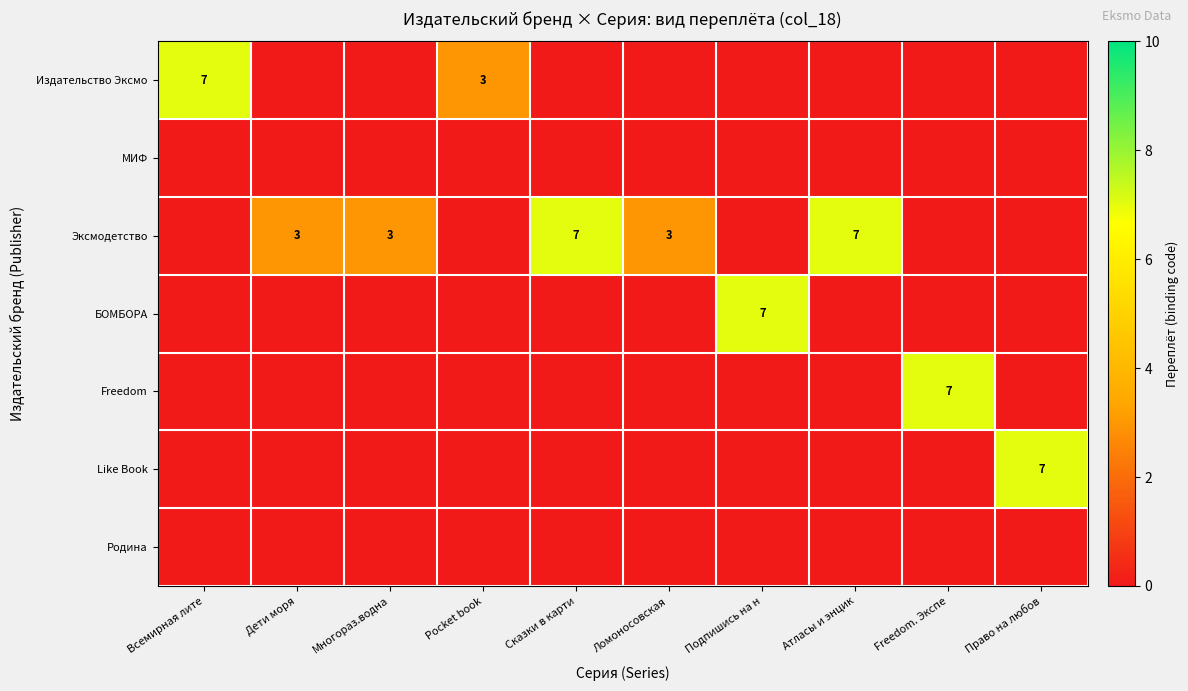

At how many categories does at least one series exceed 6?

6